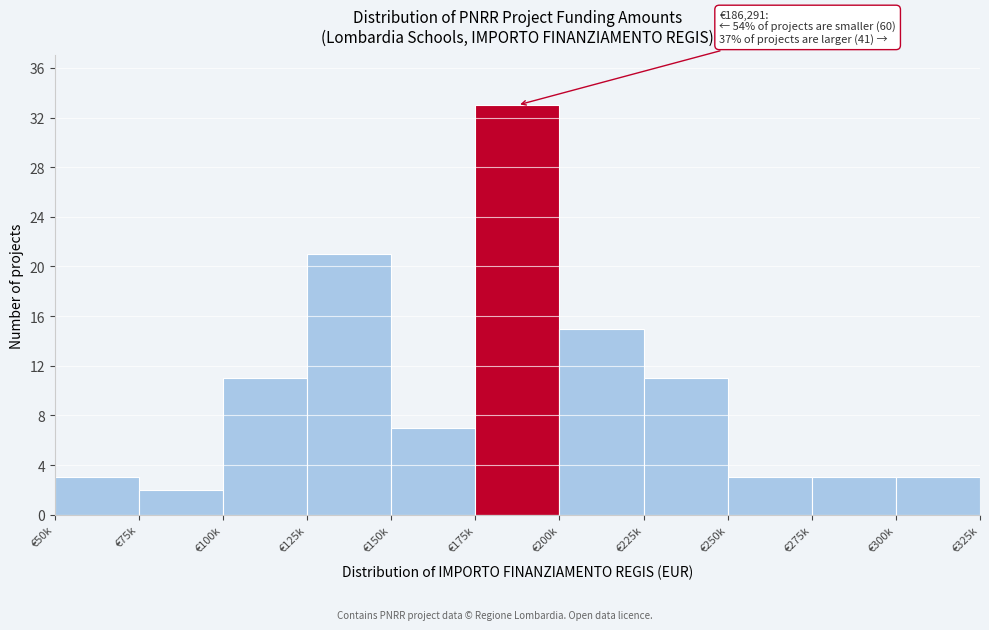

Reading left to right, list all the values displayed in this chart.

3	2	11	21	7	33	15	11	3	3	3